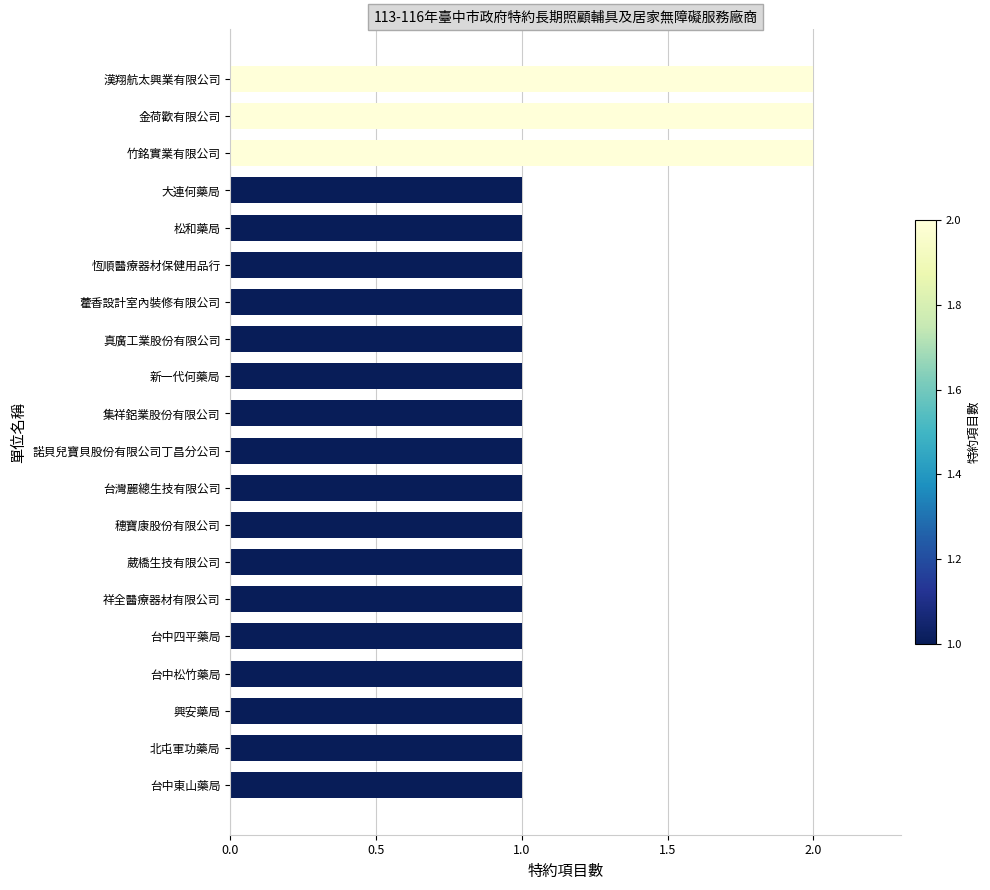

Between 竹銘實業有限公司 and 集祥鋁業股份有限公司, which is larger?

竹銘實業有限公司